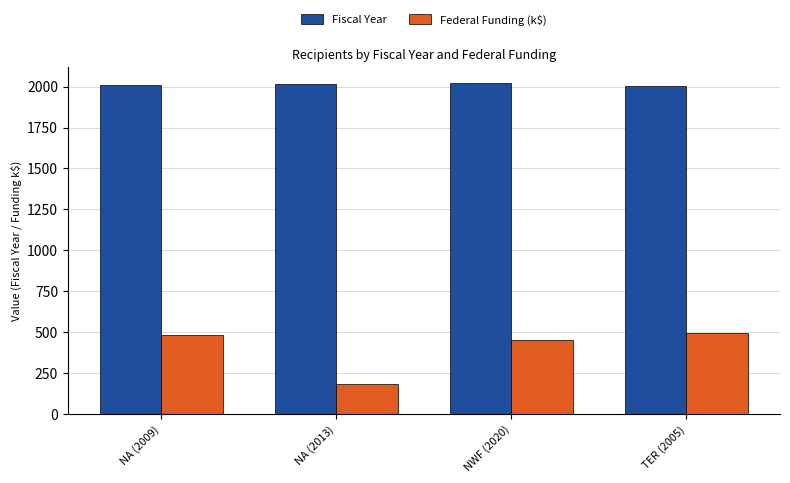

True or false: Federal Funding (k$) has a value of 497.0 at TER (2005).

True